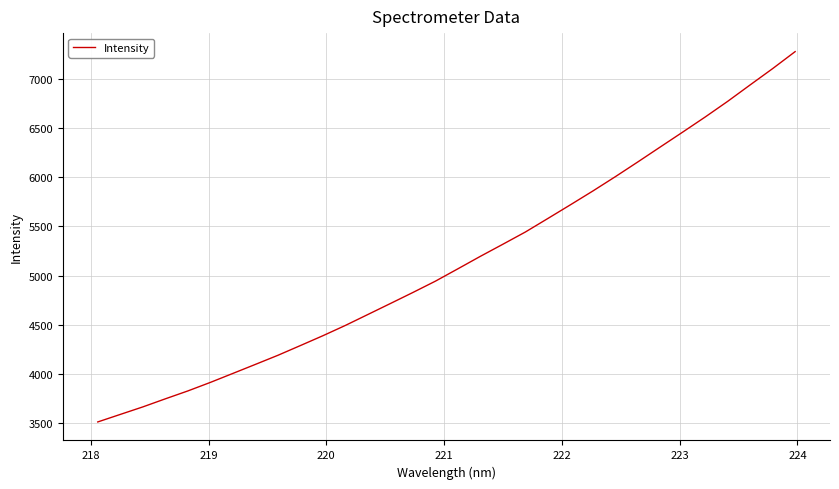

What is the difference between the maximum and minimum values?

3770.7